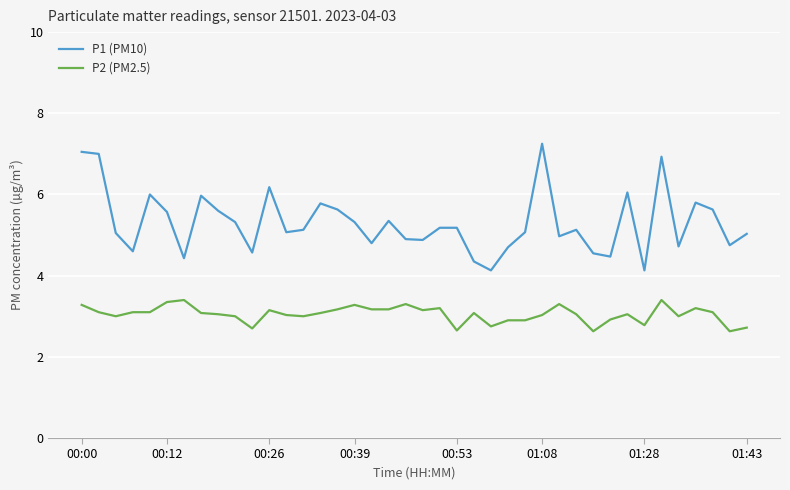

List the series in order of their peak value, lowest first.

P2 (PM2.5), P1 (PM10)